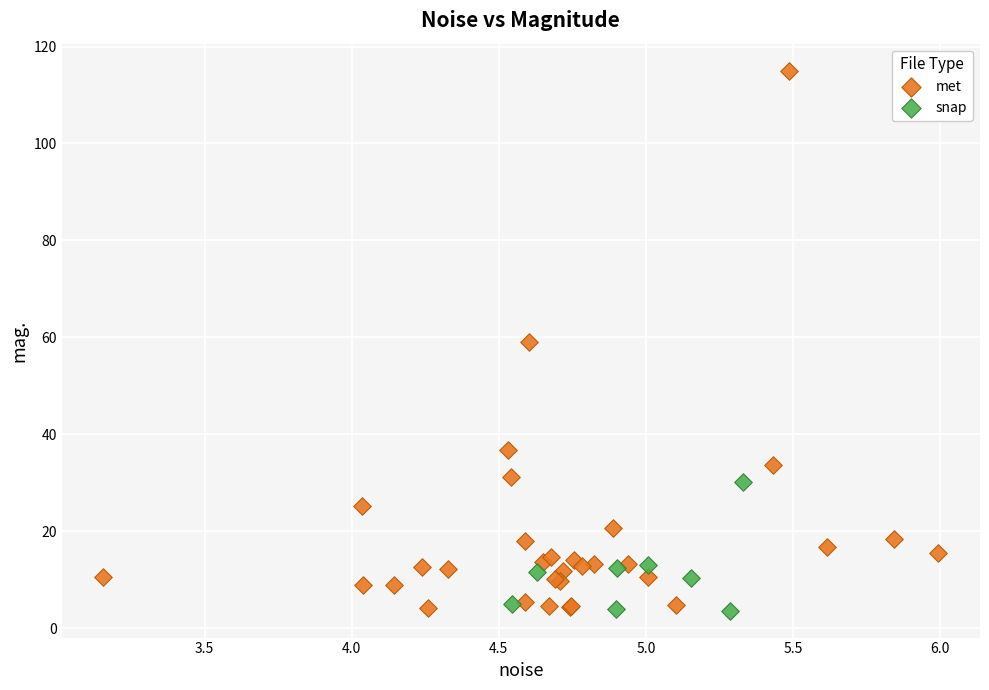

Which series reaches the maximum Y coordinate?

met